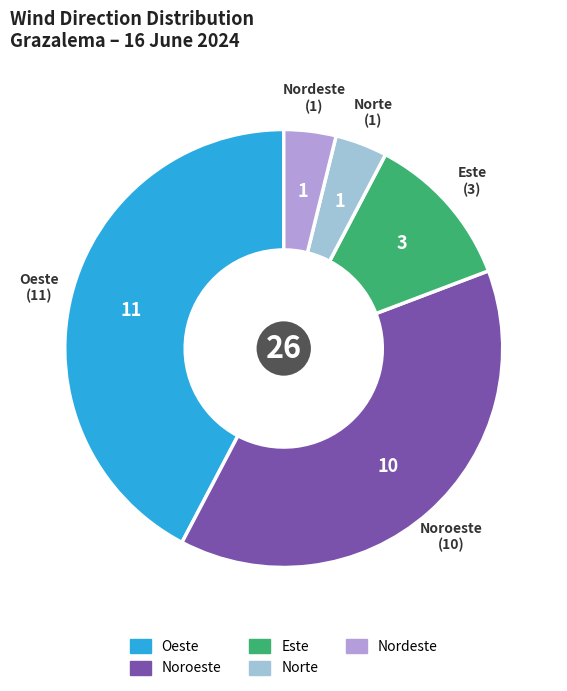

Is there a majority slice in this chart?

No